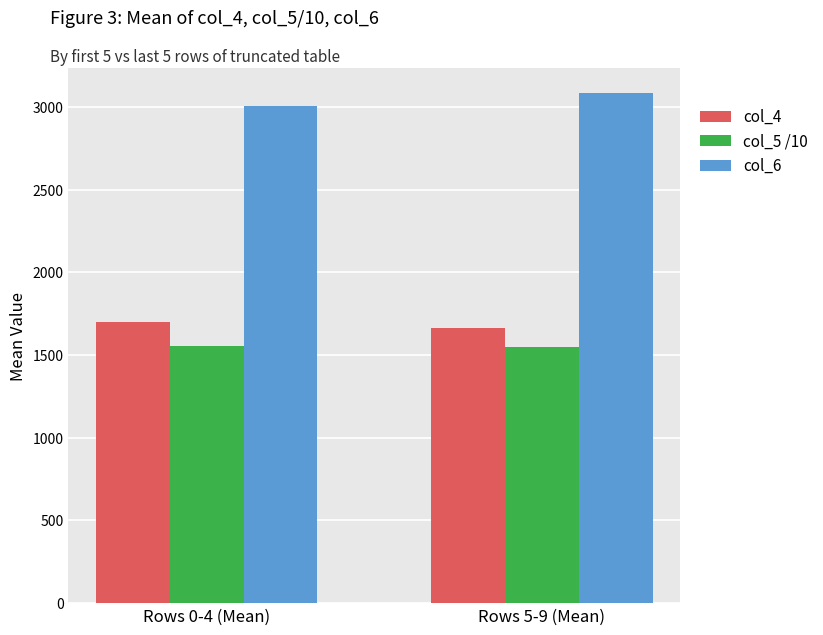

What is the difference between the col_4 values at Rows 5-9 (Mean) and Rows 0-4 (Mean)?

36.4